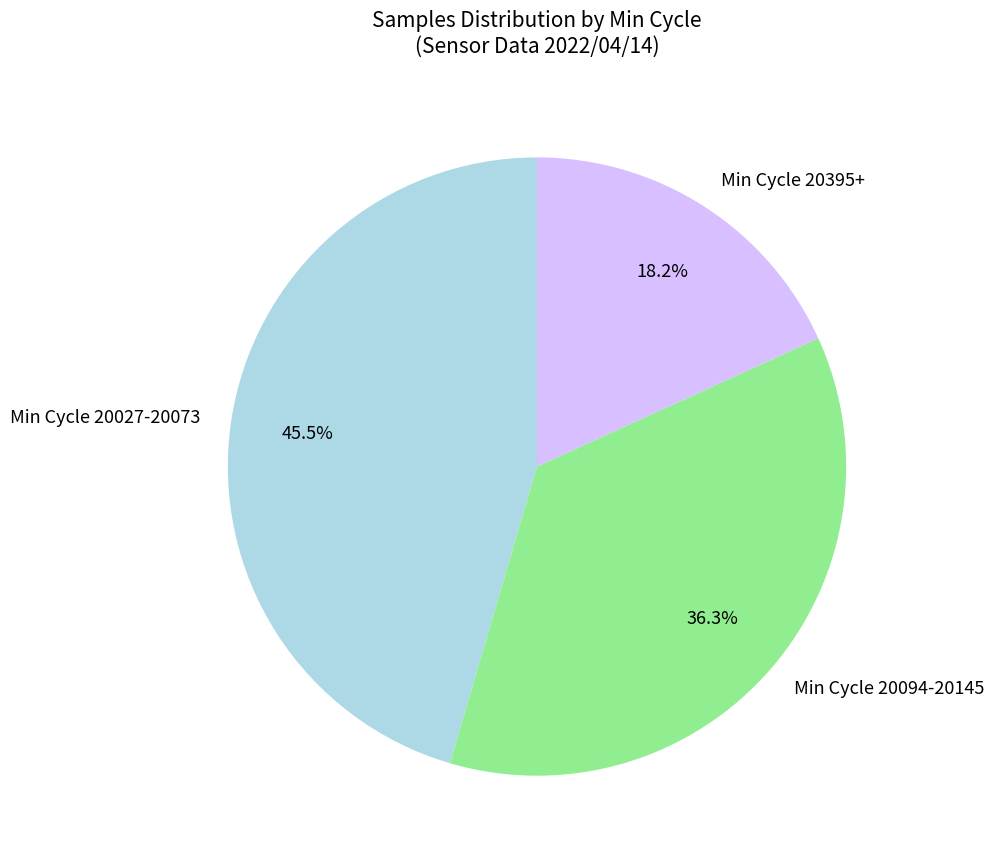

Is there a majority slice in this chart?

No